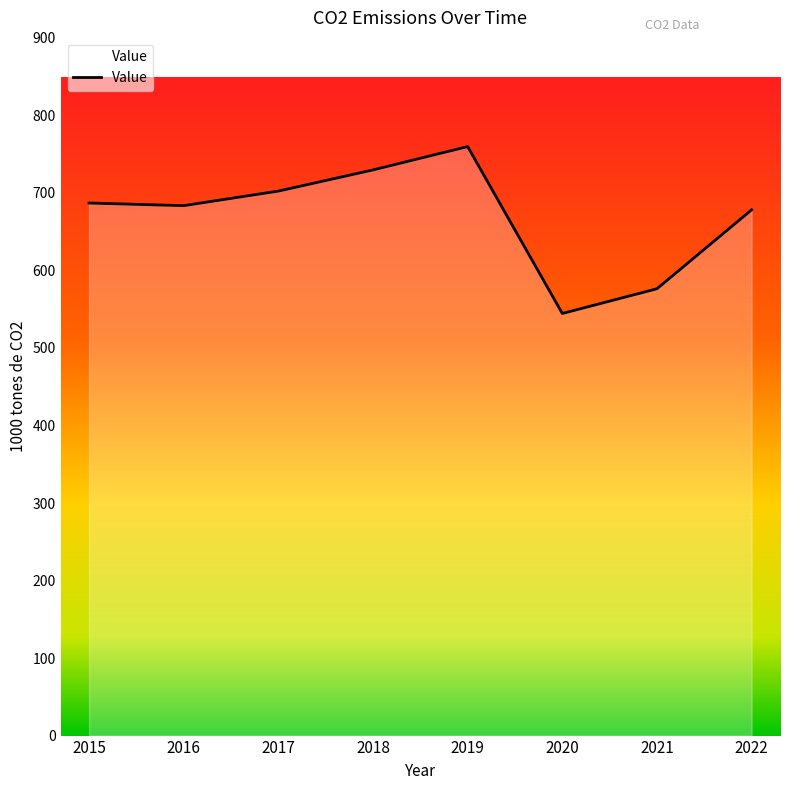

Count the number of data series in this chart.

1